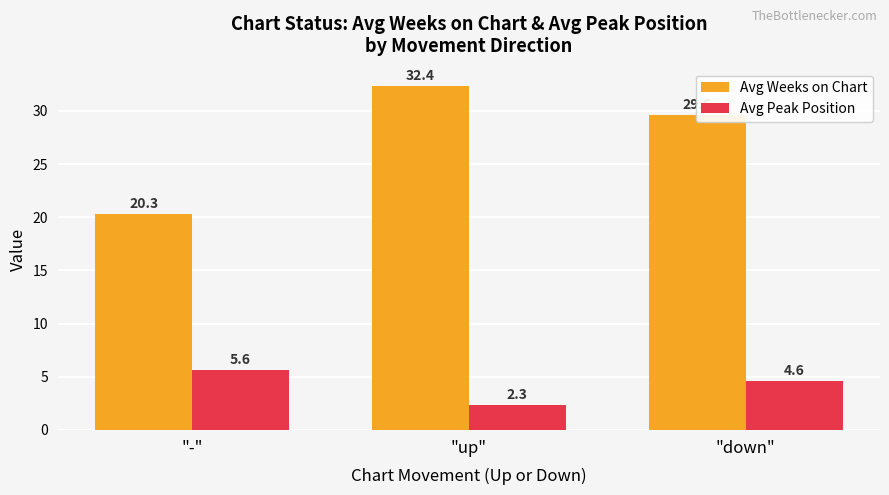

What is the label of the 2nd bar from the right?

"up"